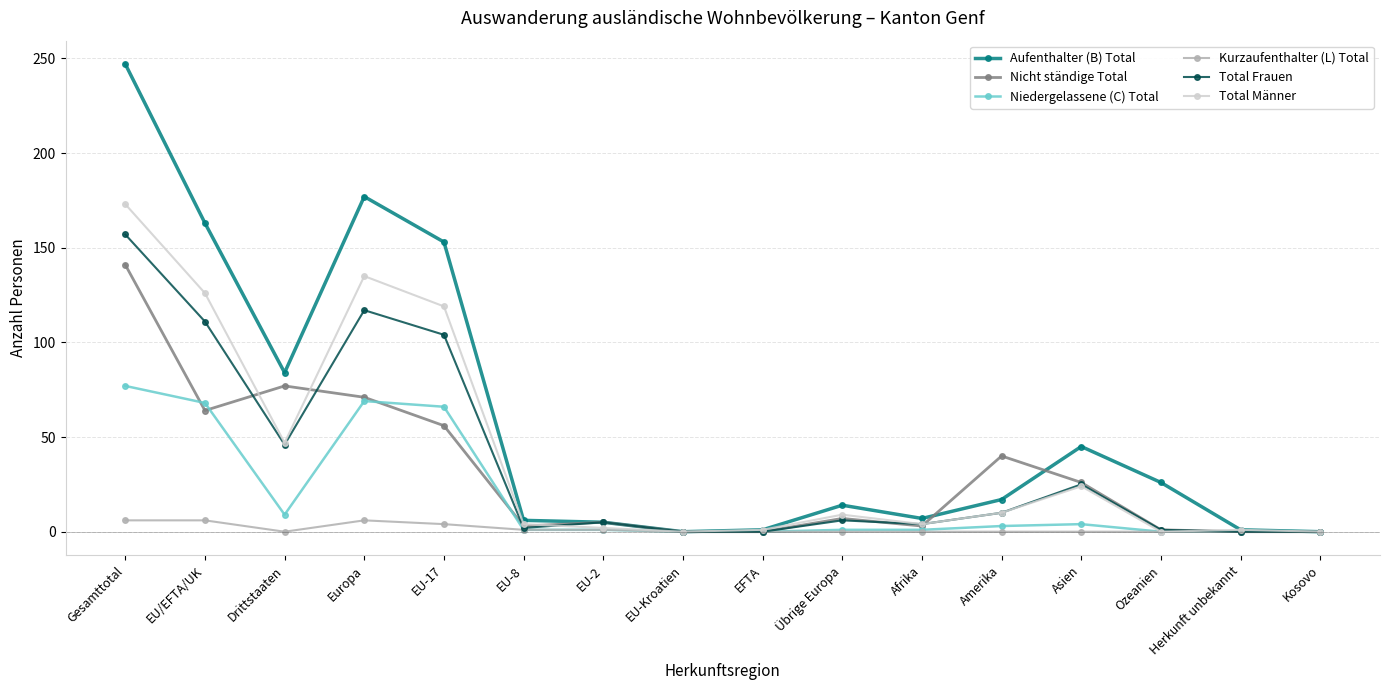

The value of Nicht ständige Total at Drittstaaten is 46. True or false?

False